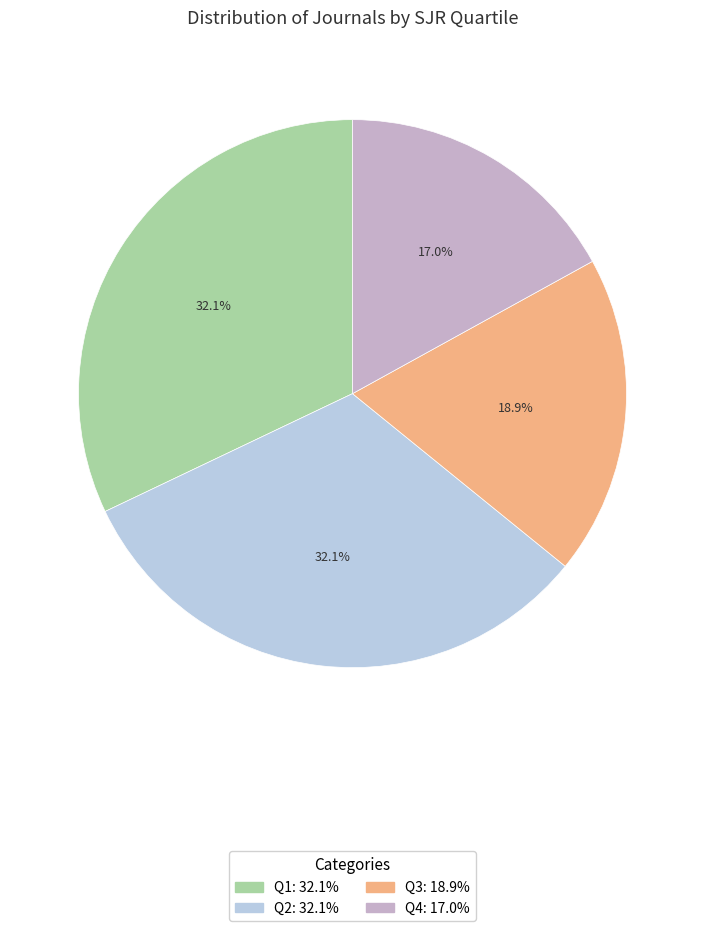

True or false: Q3 accounts for 32% of the total.

False